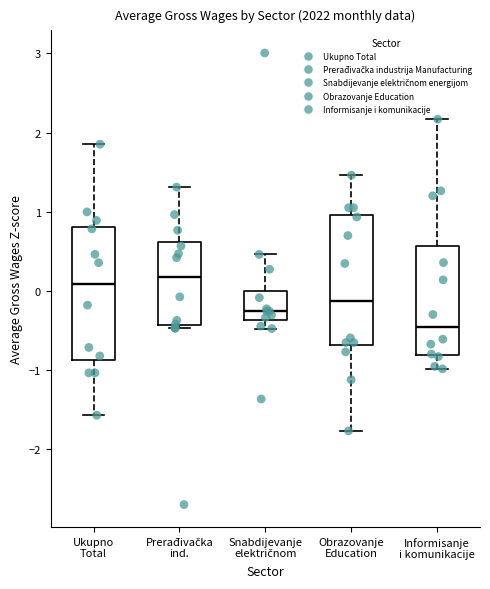

Which box's median line is the lowest?

Informisanje i komunikacije